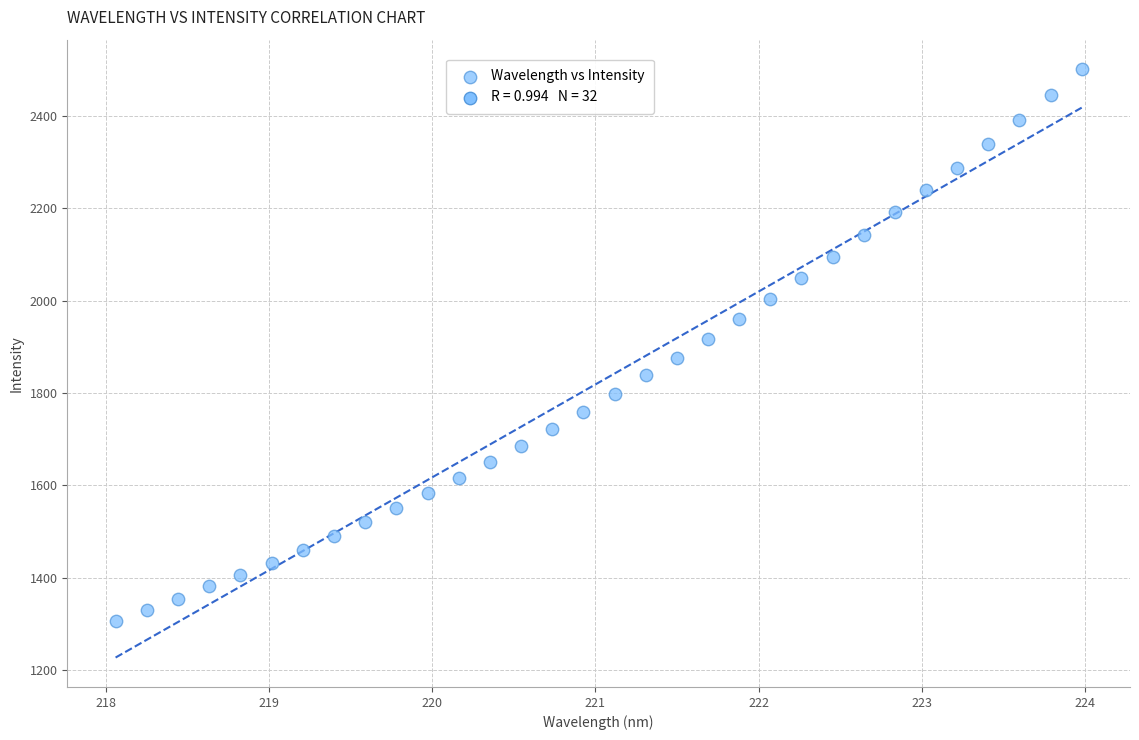

What is the range of X values (max minus min)?

5.9